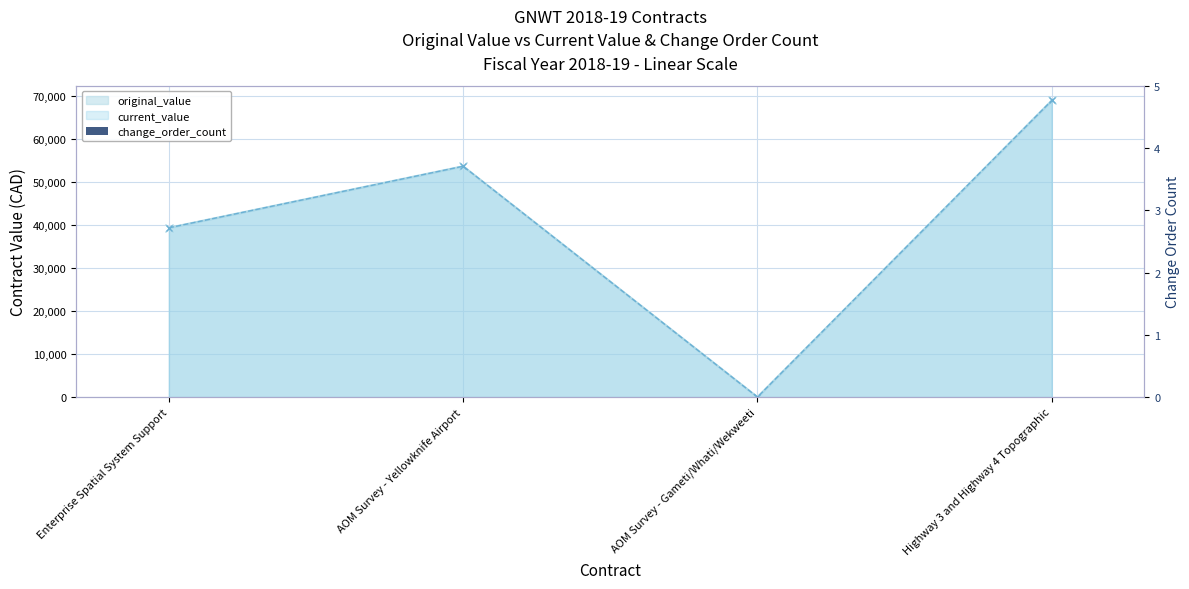

What is the sum of the current_value values at Enterprise Spatial System Support and Highway 3 and Highway 4 Topographic?

108375